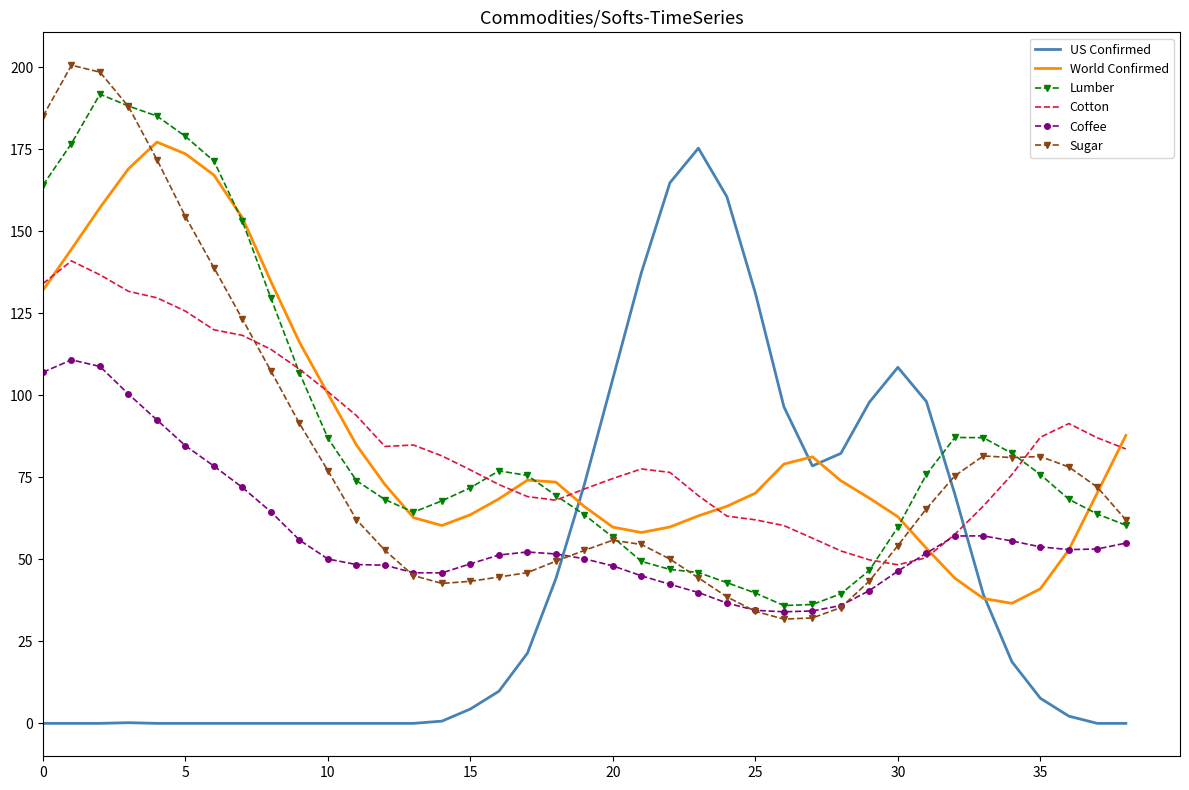

How many times do Sugar and Cotton cross each other?

3